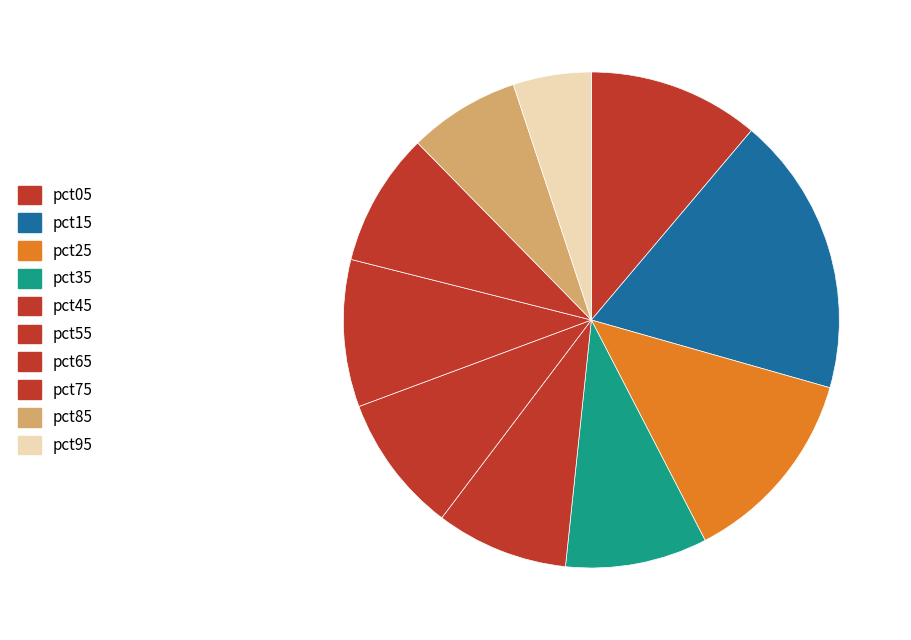

To the nearest percent, what percentage of the pie is pct75?

9%